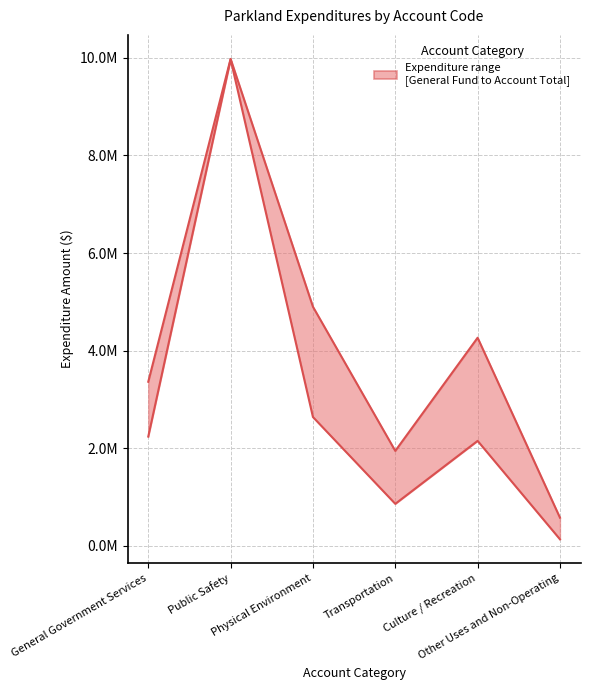

In General Fund (lower), how many points are lower than both neighbors (excluding endpoints)?

1